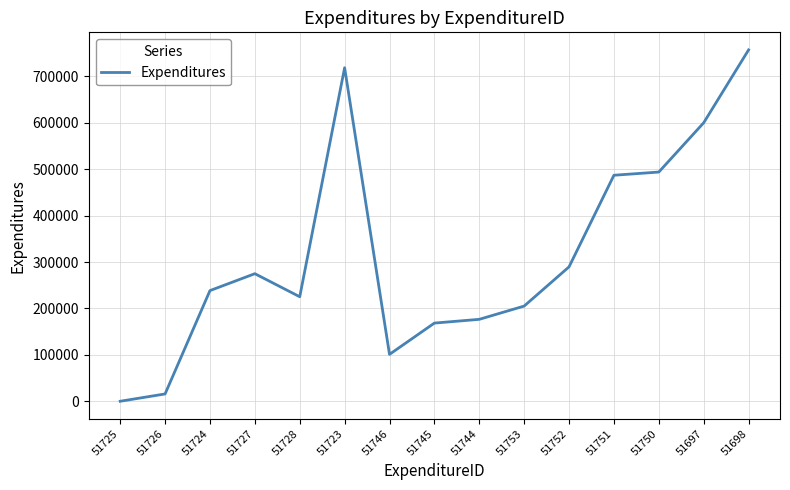

Reading left to right, list all the values displayed in this chart.

51725=0	51726=15724	51724=238414	51727=274845	51728=225148	51723=718586	51746=101023	51745=168393	51744=176505	51753=205068	51752=289594	51751=486936	51750=493832	51697=600000	51698=757000